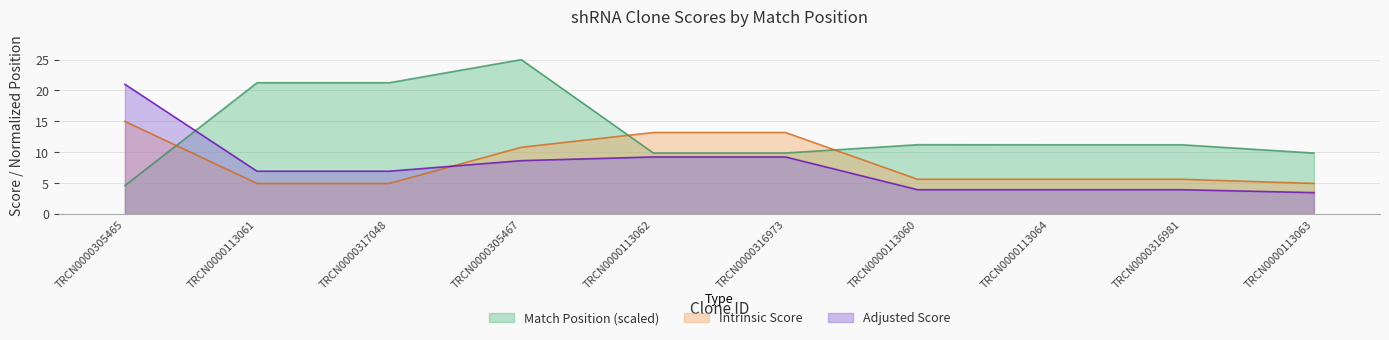

Which series has the widest spread of values?

Match Position (scaled)